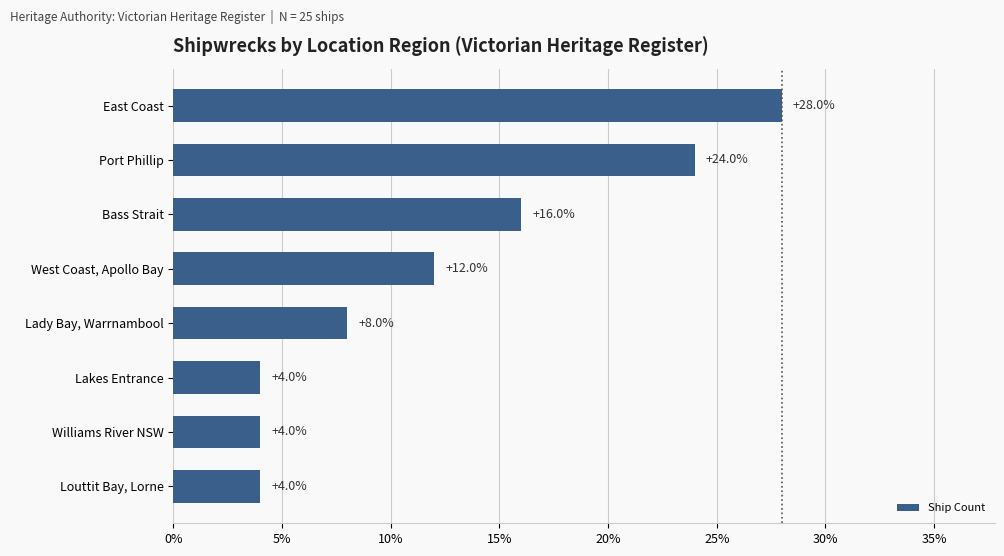

True or false: the data shows 24.0 at Port Phillip.

True